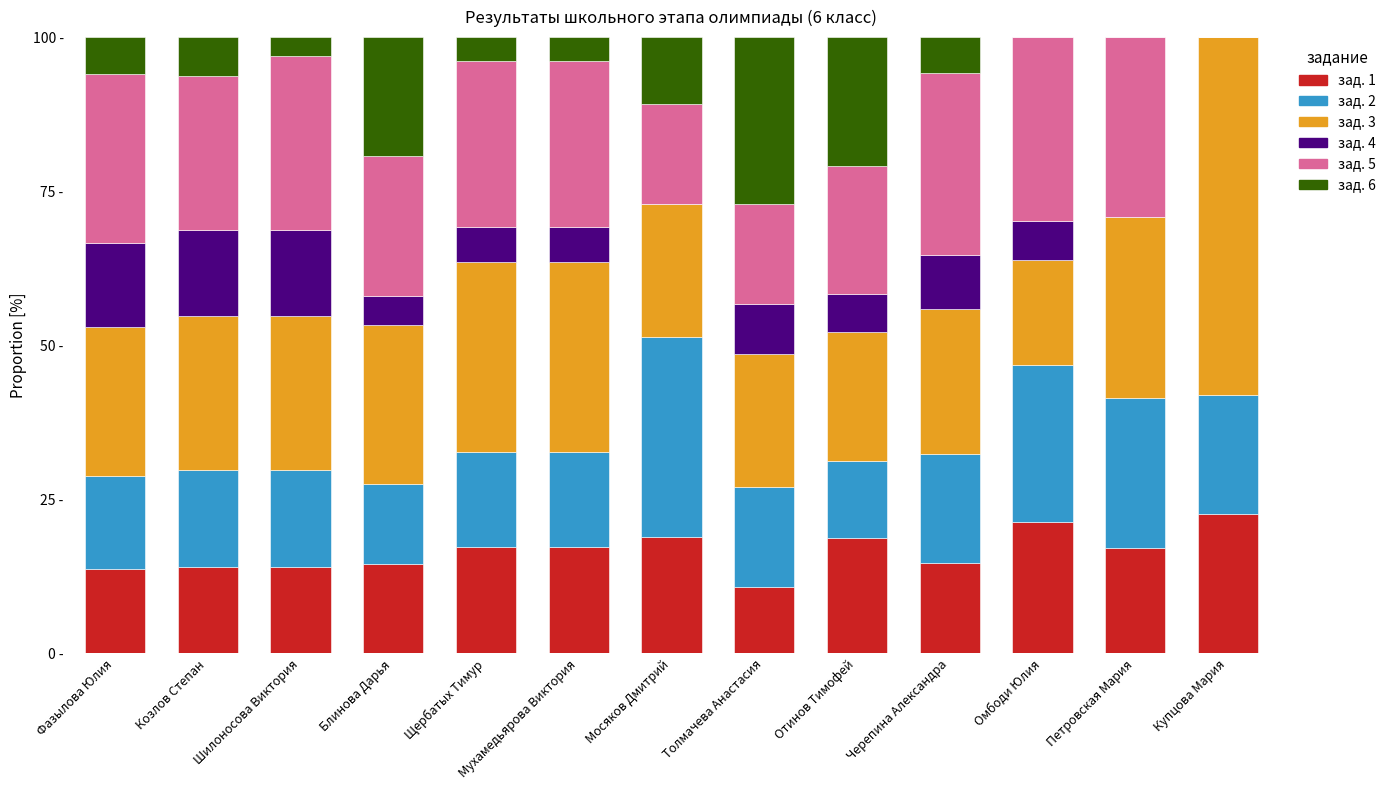

Are the bars grouped side by side (vs. stacked)?

No